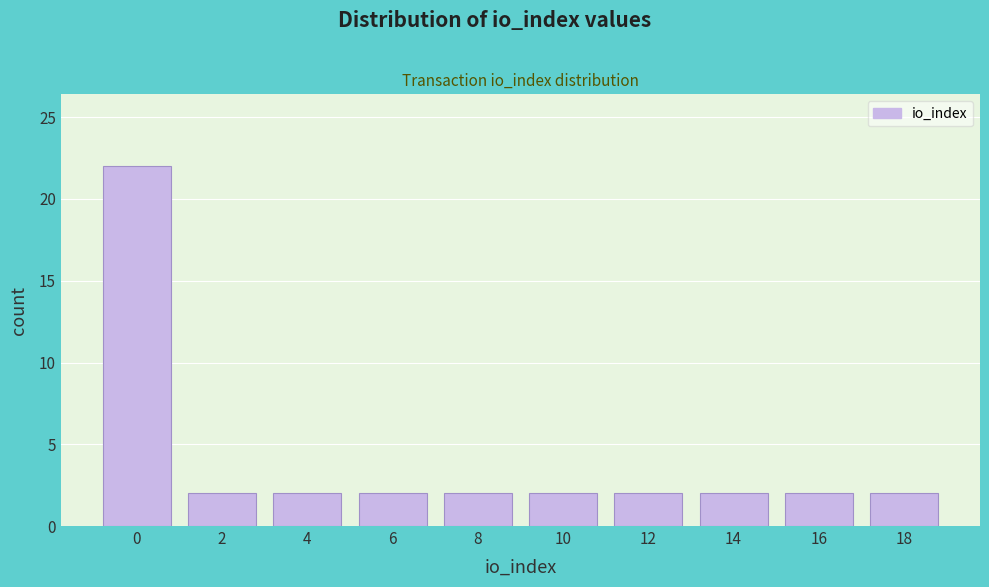

Reading left to right, list all the values displayed in this chart.

22	2	2	2	2	2	2	2	2	2